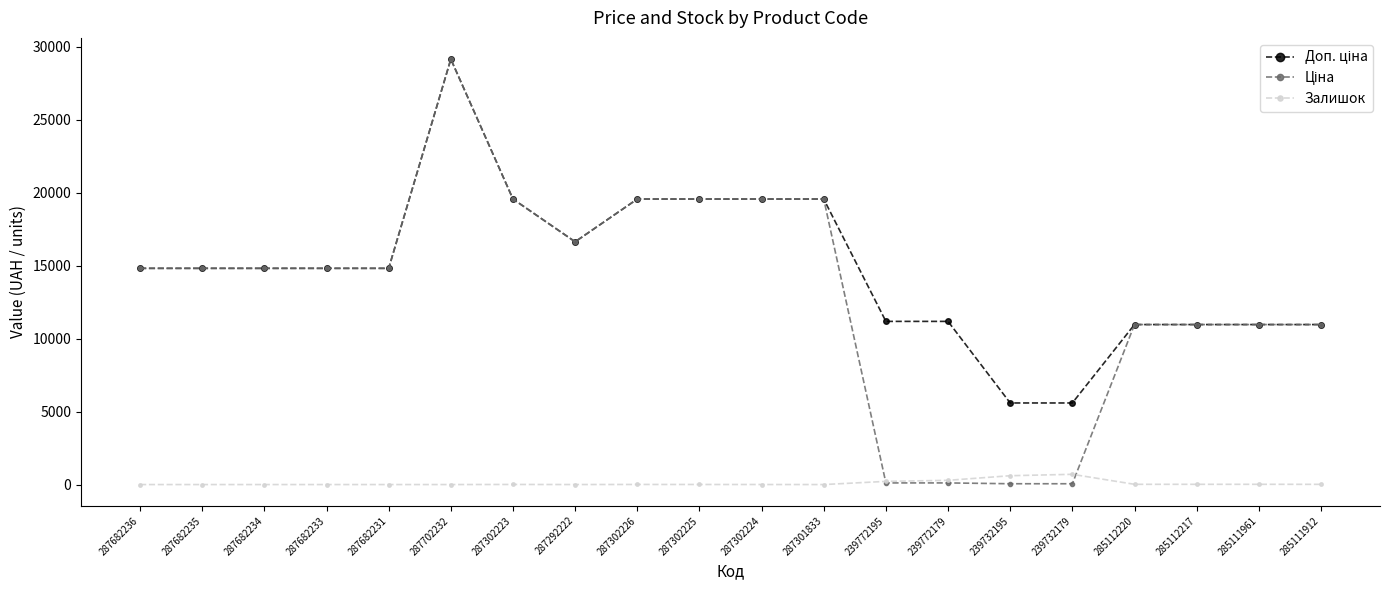

What is the spread (max minus min) of values at 287682236?

14817.6